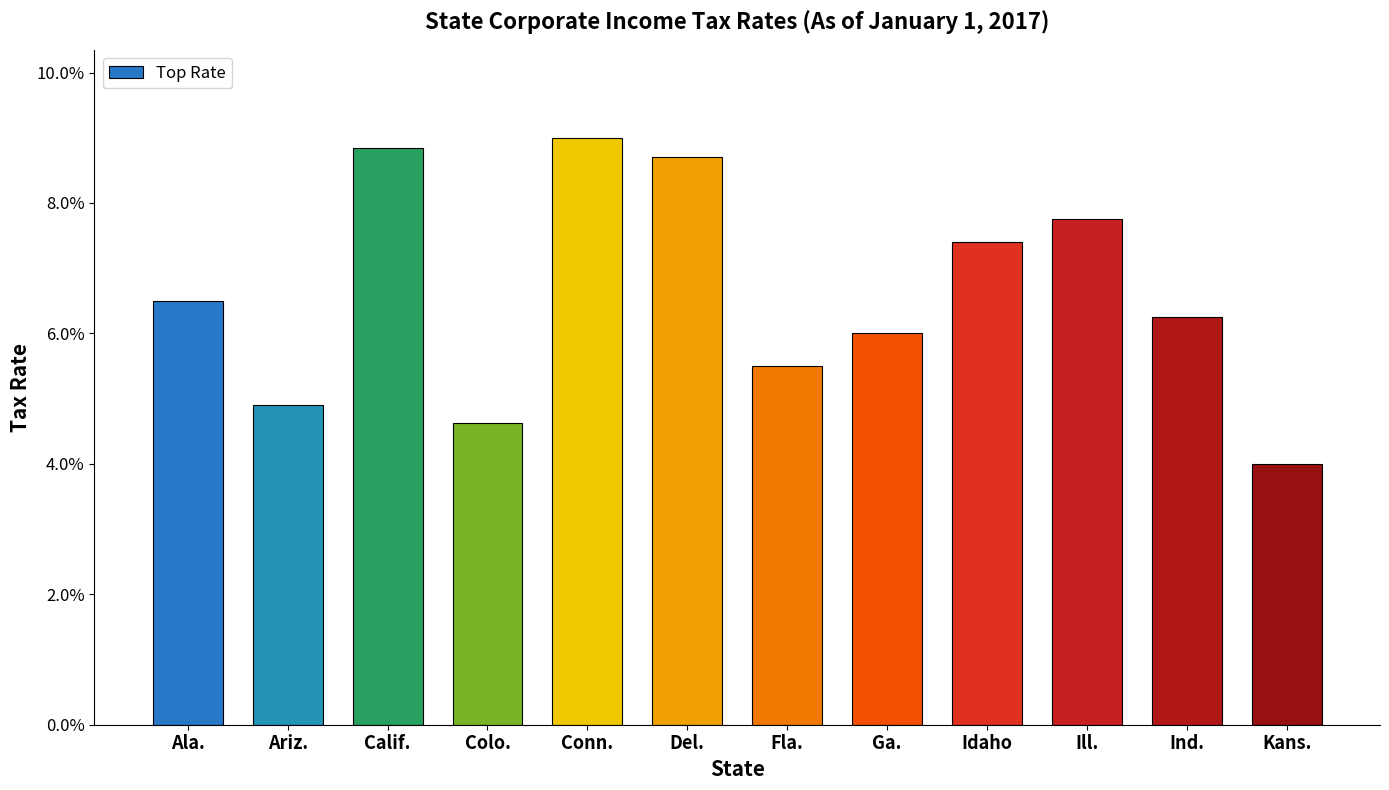

True or false: the data shows 0.1 at Calif..

True